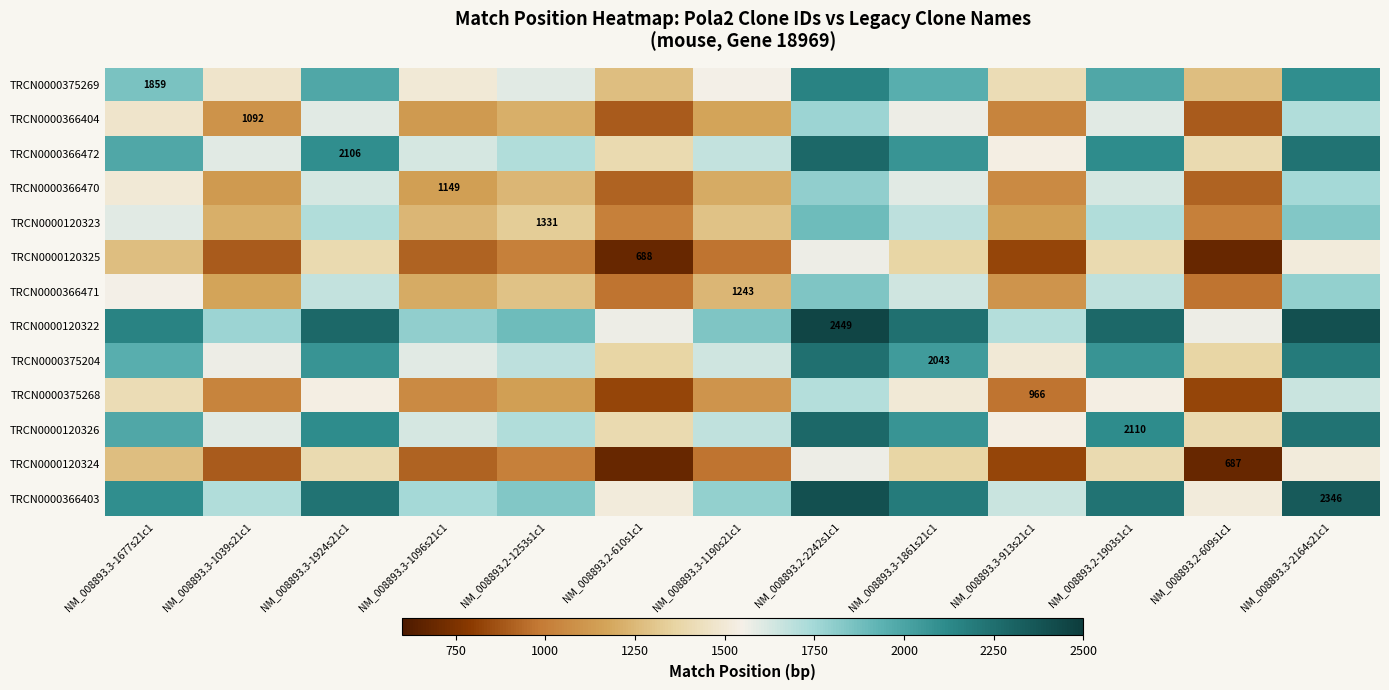

Is it true that TRCN0000375268 equals 968.9 at NM_008893.3-1861s21c1?

False